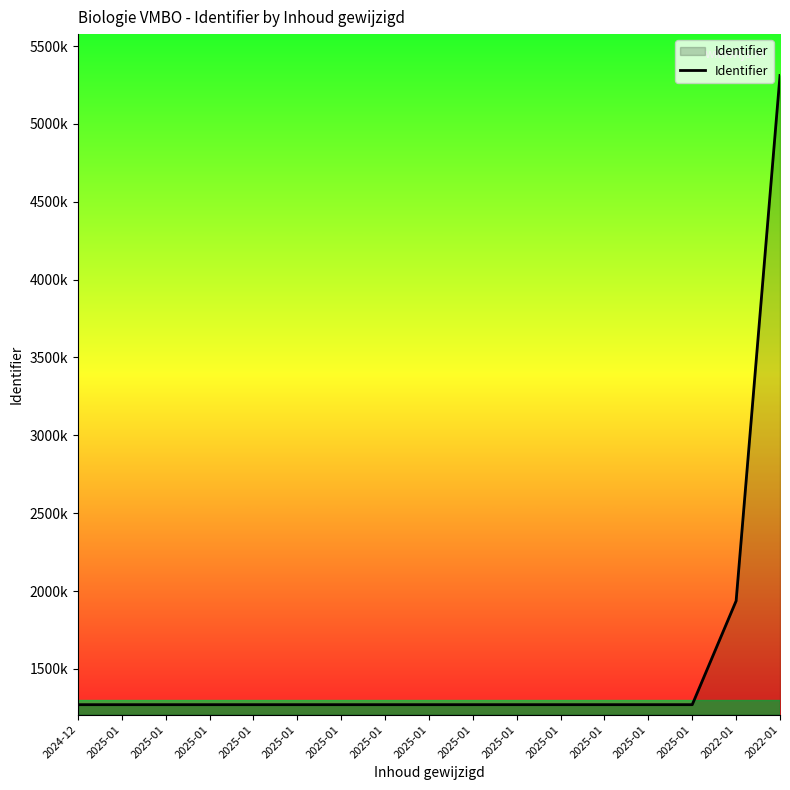

Does the chart have visible grid lines?

No